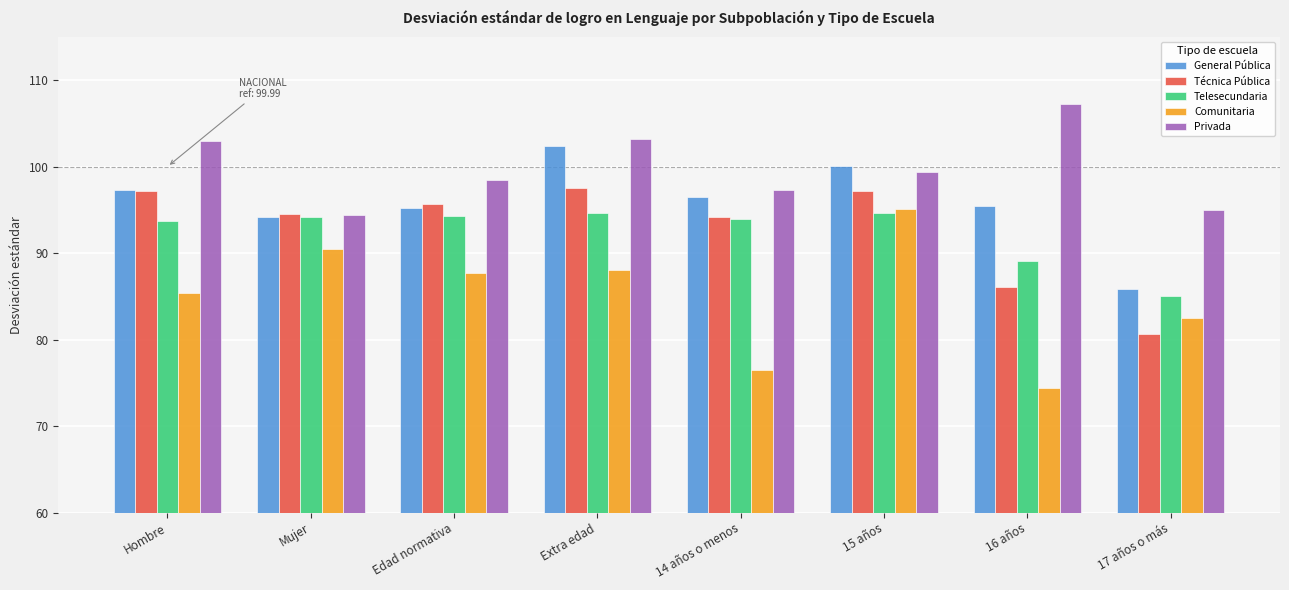

At which category does the chart reach its peak across all series?

16 años